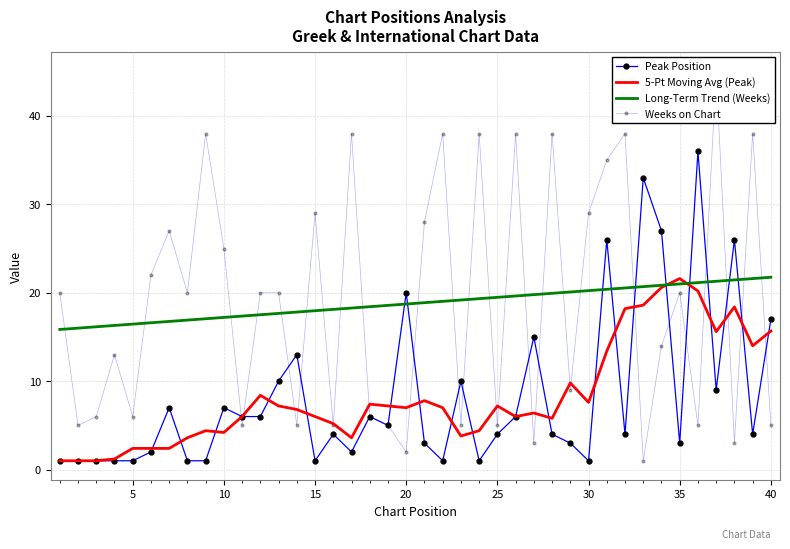

Count the number of data series in this chart.

4